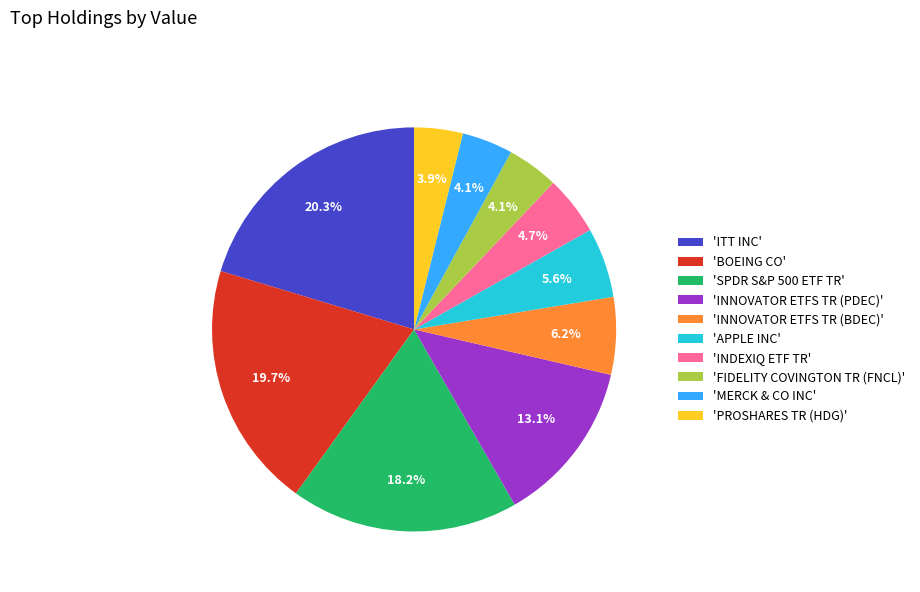

What is the total percentage of 'INDEXIQ ETF TR' and 'INNOVATOR ETFS TR (BDEC)'?

10.9%